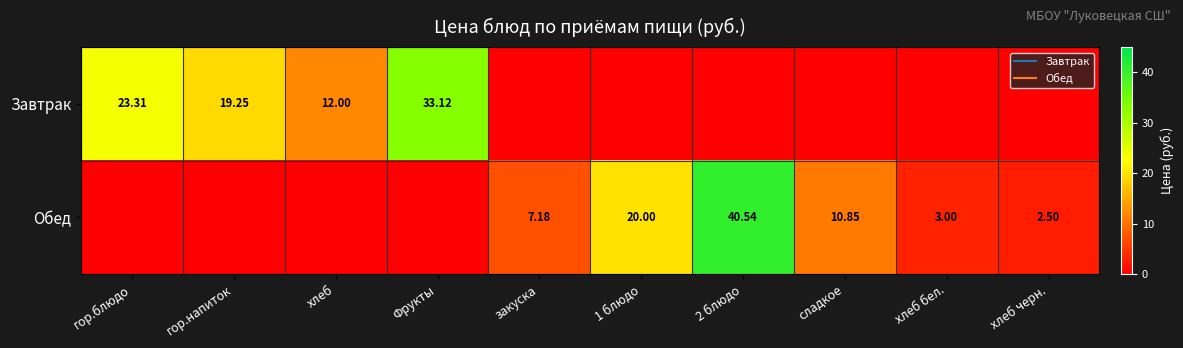

At хлеб бел., list the series in order from smallest to largest.

Завтрак, Обед